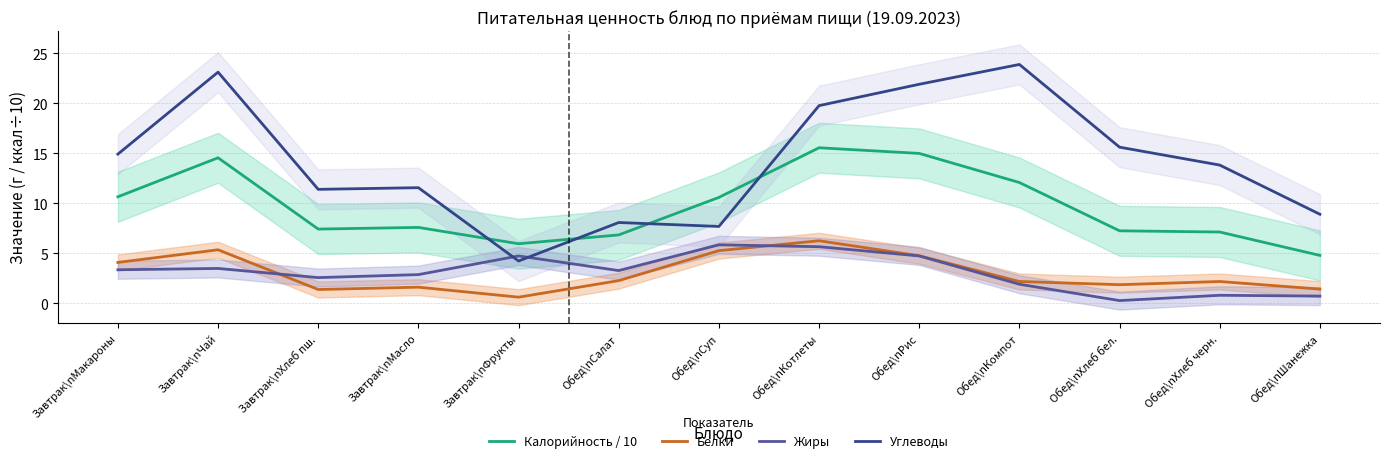

What is the average value of the Жиры series?

3.1